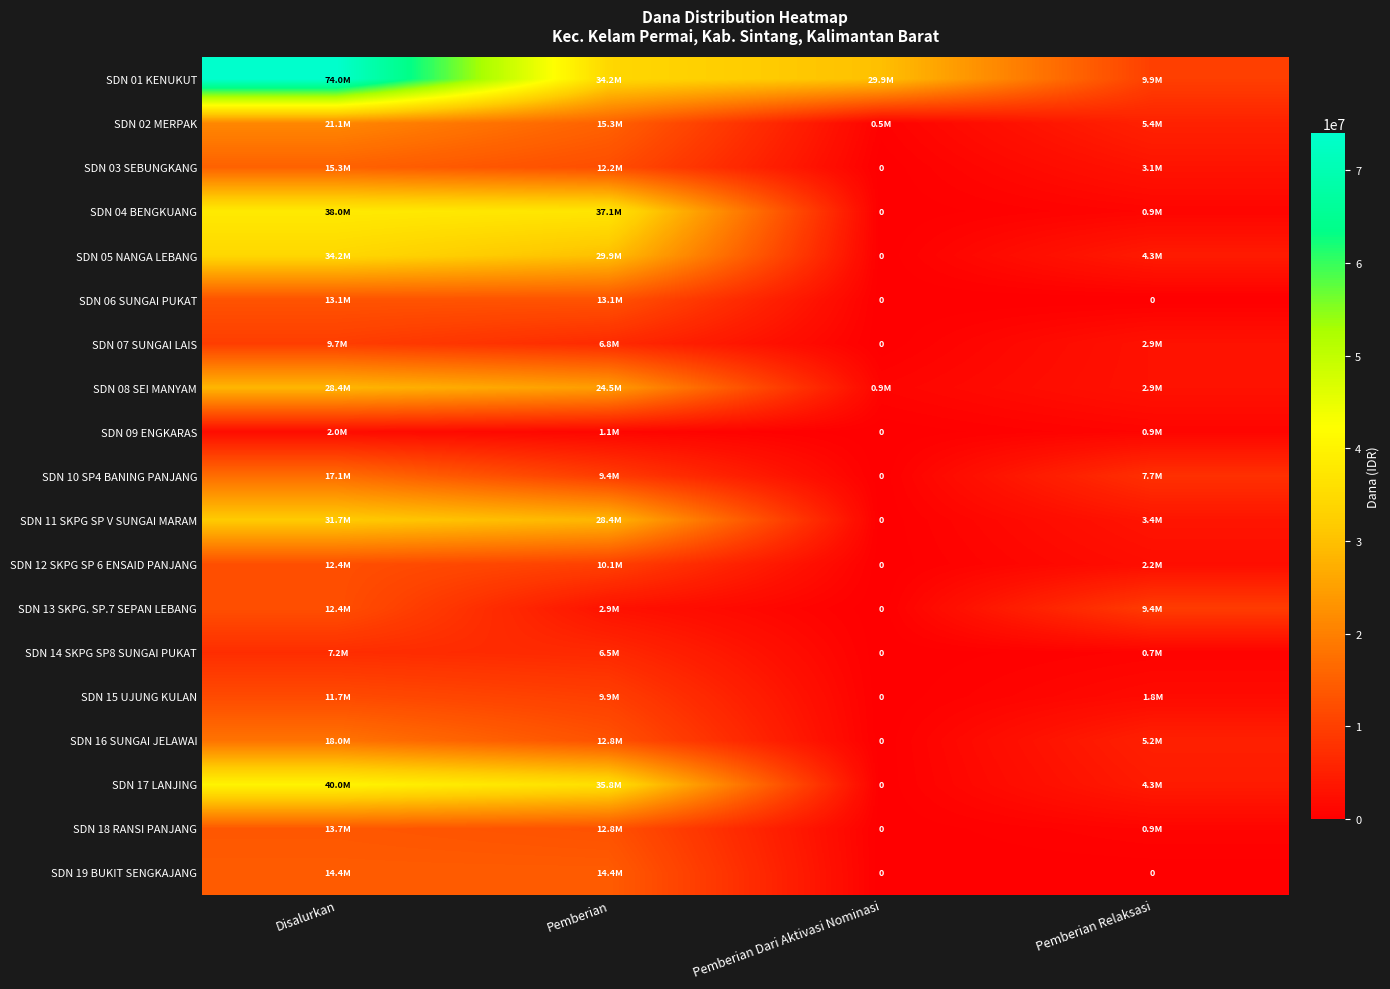

Which series has the largest total across all categories?

SDN 01 KENUKUT